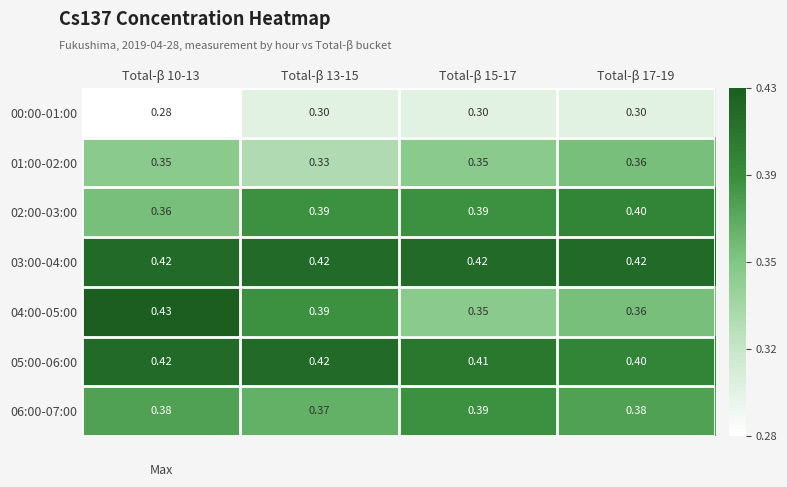

Is the value of 05:00-06:00 at Total-β 15-17 greater than the value of 06:00-07:00 at Total-β 15-17?

Yes